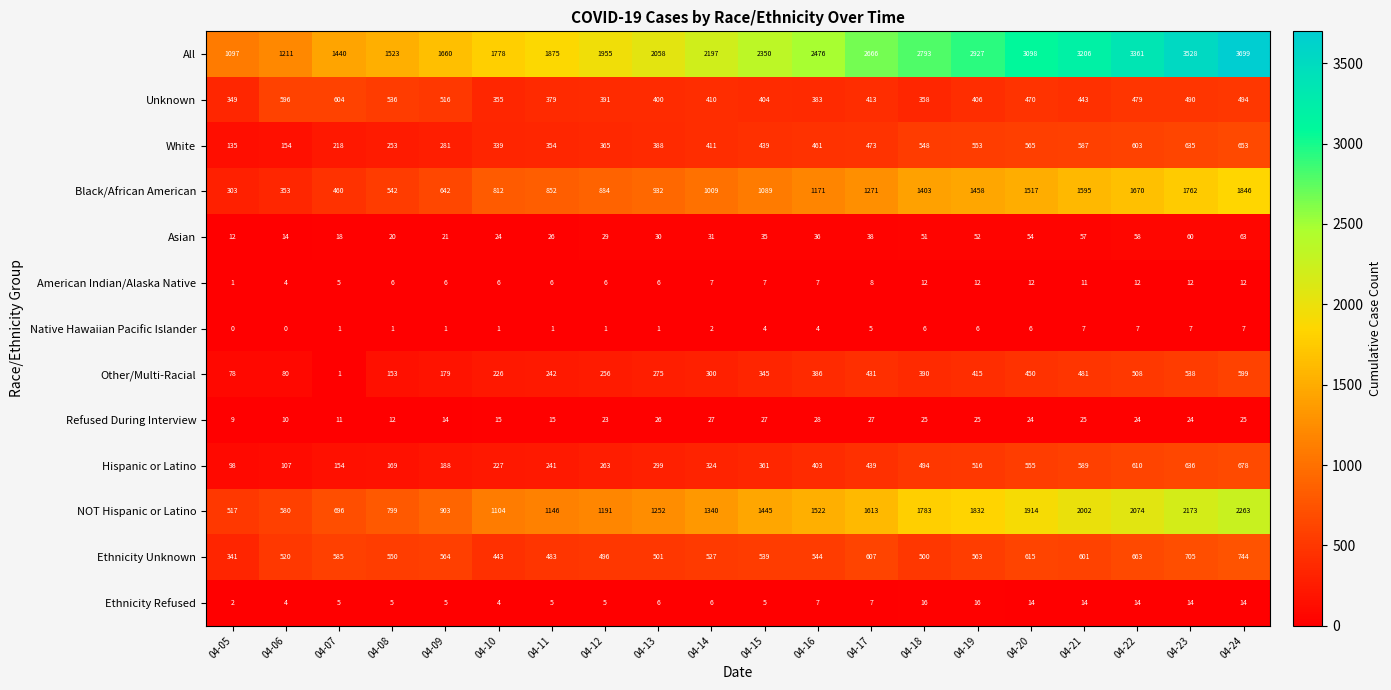

True or false: Native Hawaiian Pacific Islander has a value of 1 at 04-09.

True